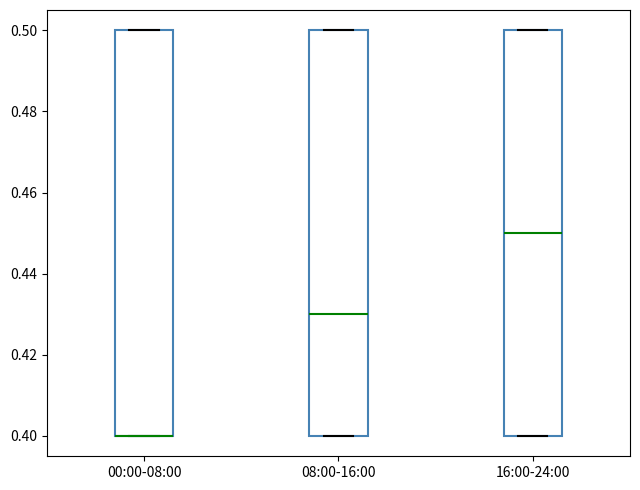

Where is the lower edge of the box for 00:00-08:00 on the y-axis? The values are not printed on the chart, so give them approximately, as read against the axis.

0.40